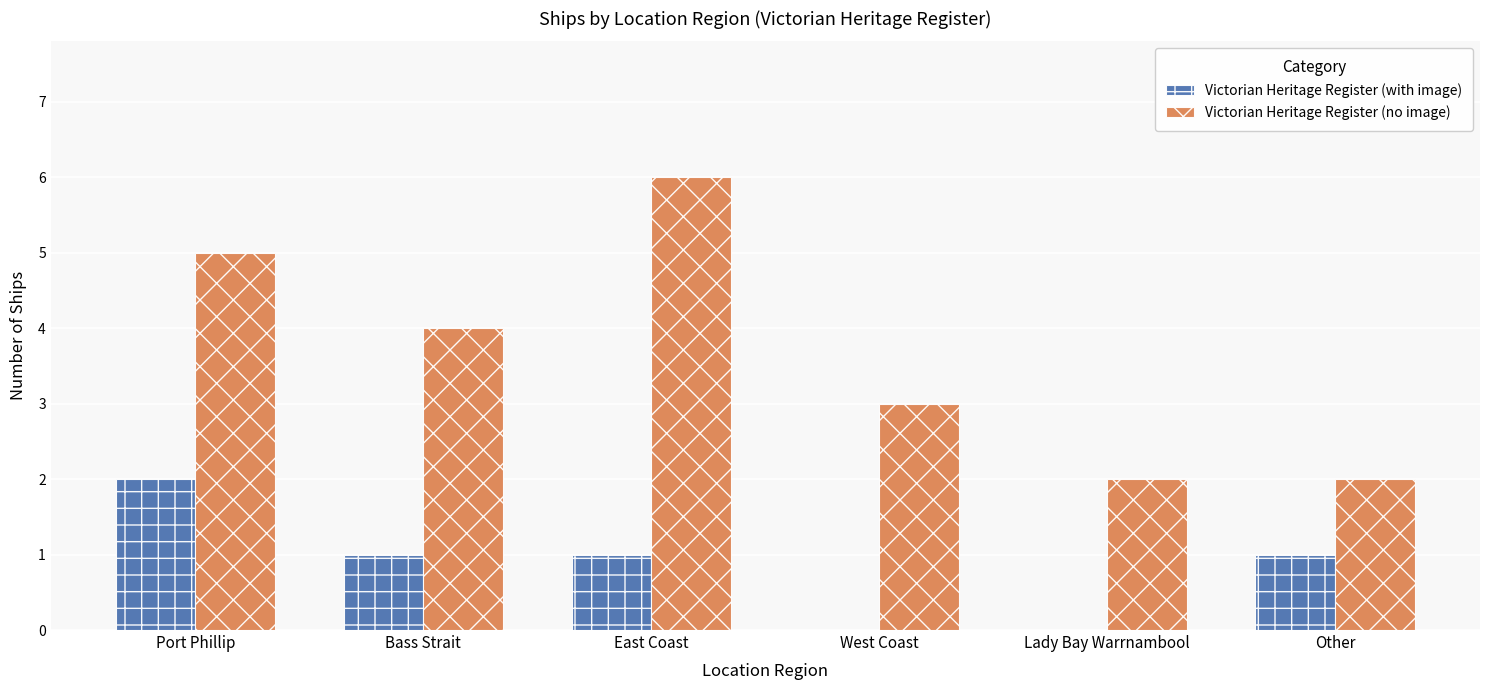

The Victorian Heritage Register (with image) series shows -1 at Lady Bay Warrnambool. True or false?

False